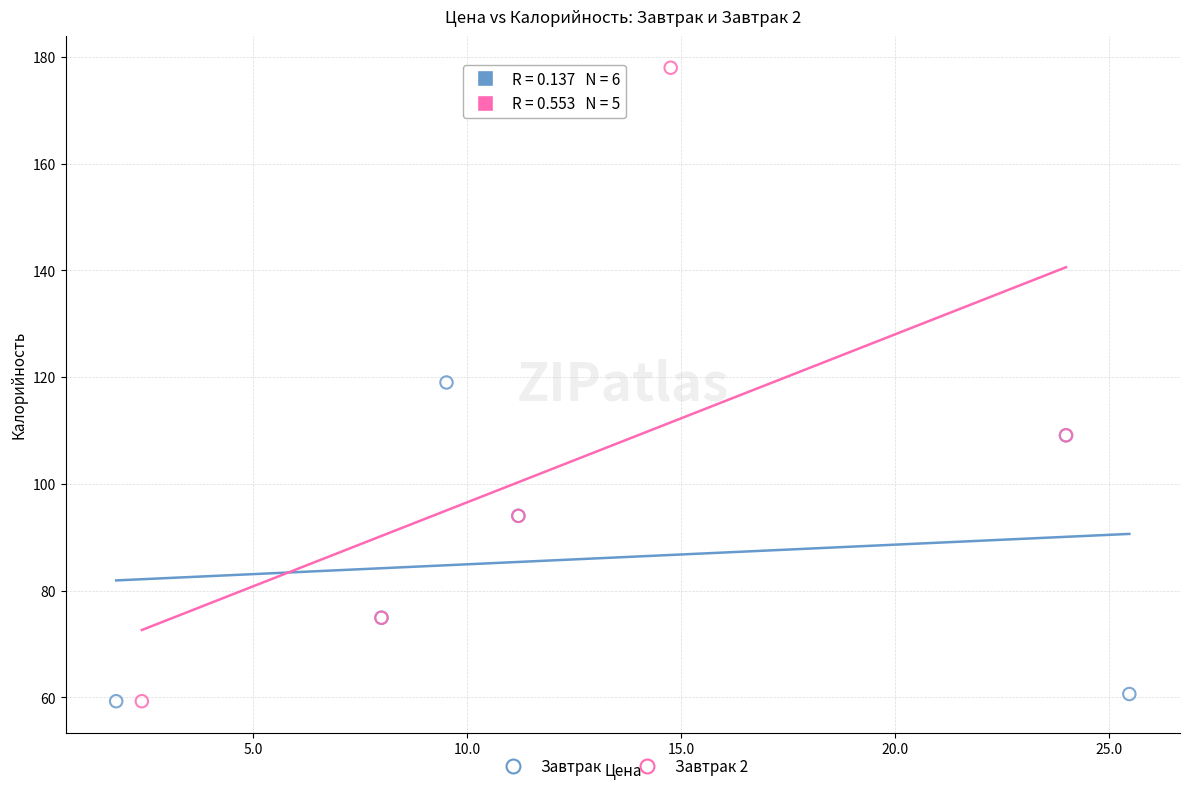

Which series has the widest spread of Y values?

Завтрак 2